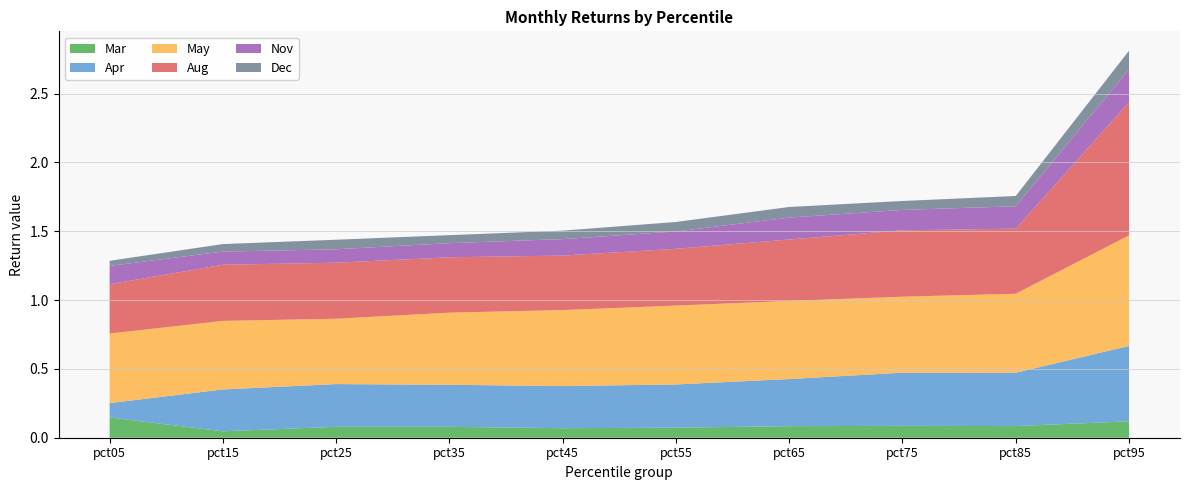

Reading right to left, transcribe all the data shown in this chart.

Mar: 0.1	0.1	0.1	0.1	0.1	0.1	0.1	0.1	0.0	0.1
Apr: 0.5	0.4	0.4	0.3	0.3	0.3	0.3	0.3	0.3	0.1
May: 0.8	0.6	0.6	0.6	0.6	0.6	0.5	0.5	0.5	0.5
Aug: 1.0	0.5	0.5	0.4	0.4	0.4	0.4	0.4	0.4	0.4
Nov: 0.2	0.2	0.1	0.2	0.1	0.1	0.1	0.1	0.1	0.1
Dec: 0.1	0.1	0.1	0.1	0.1	0.1	0.1	0.1	0.1	0.0